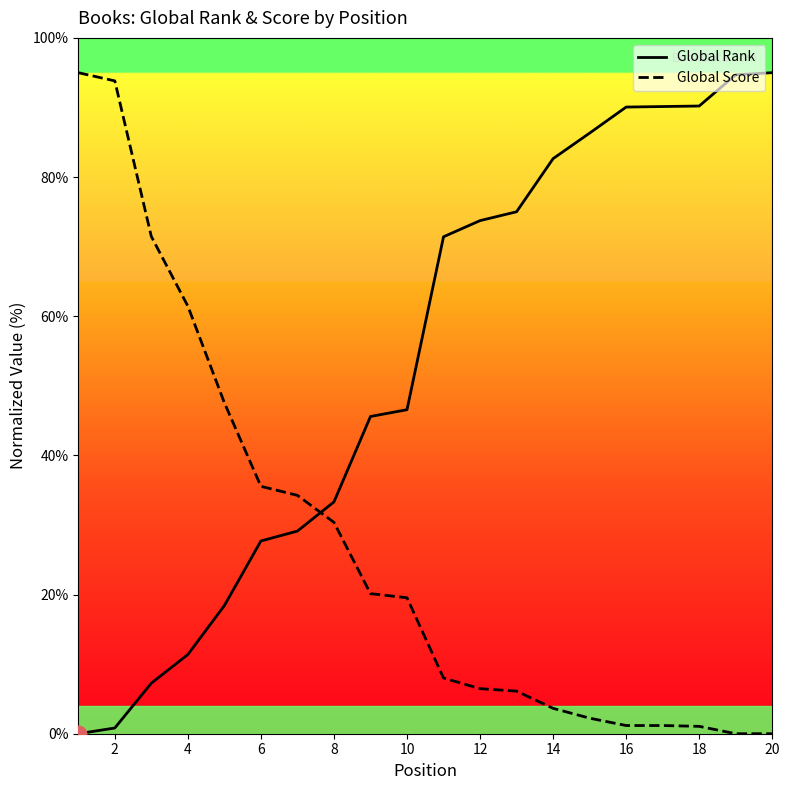

Which series ends up on top after the final intersection of Global Rank and Global Score?

Global Rank